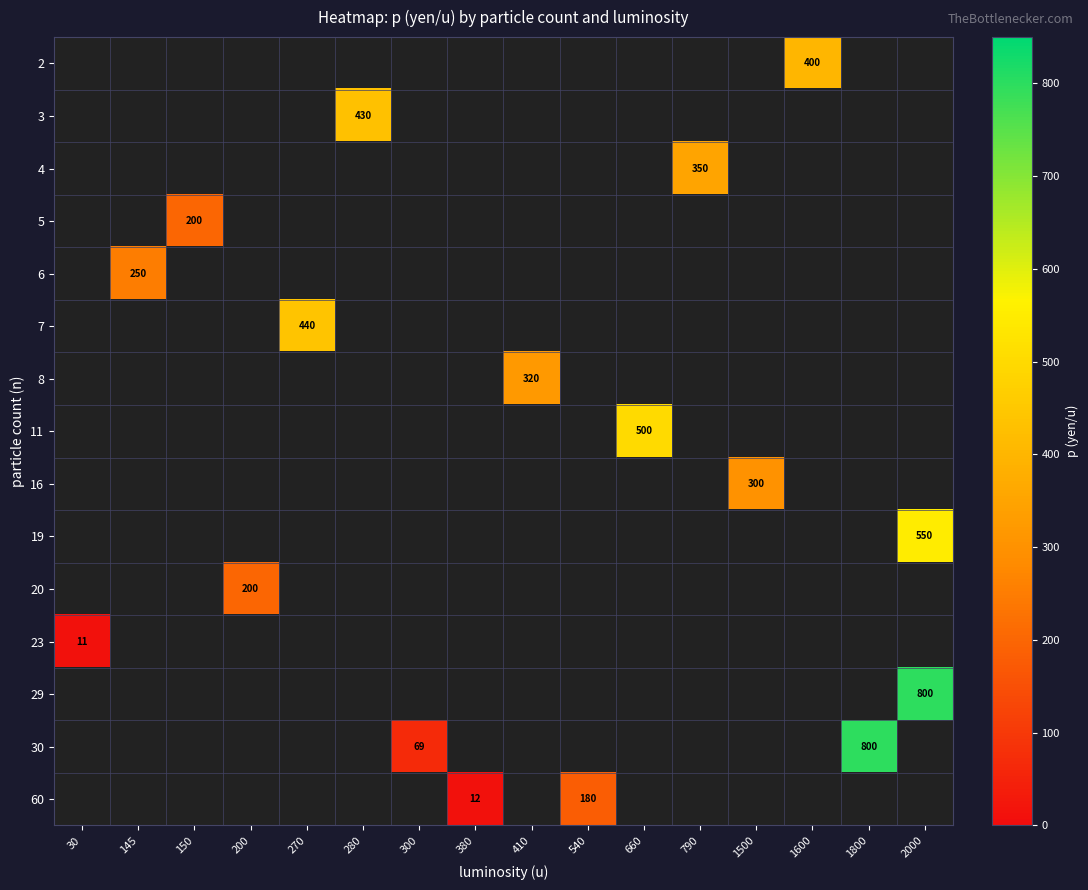

How many positive values does the 30 series have?

2